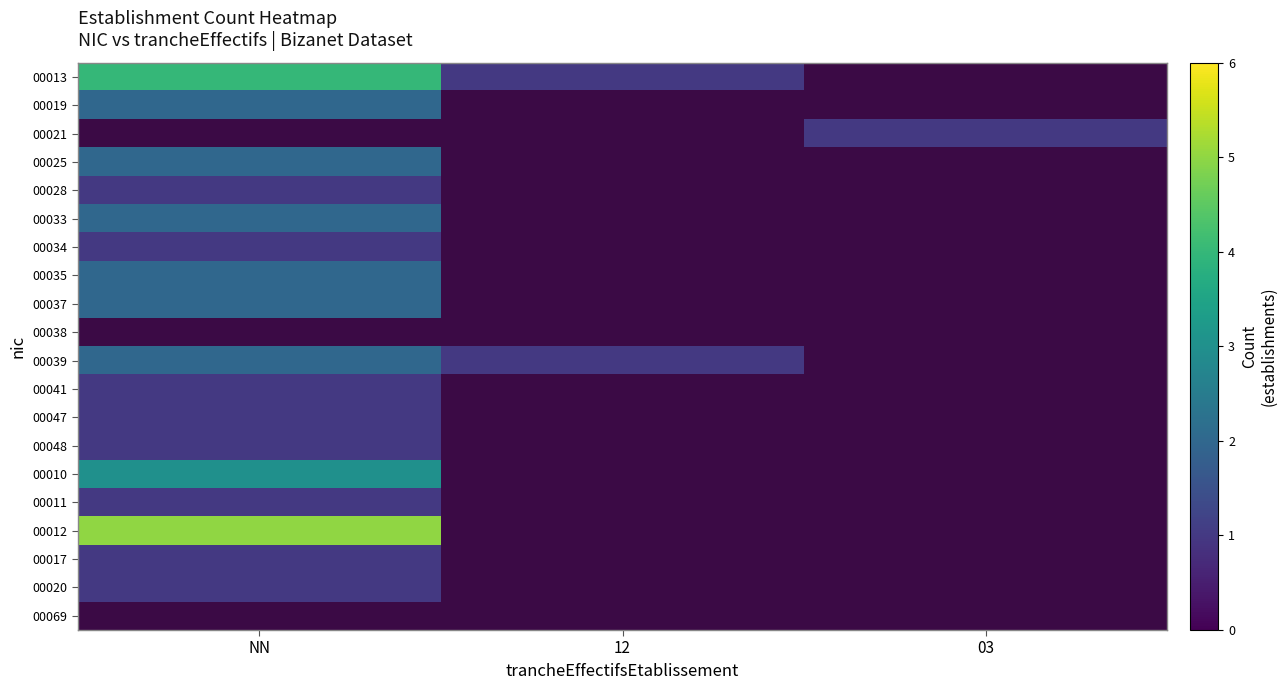

How many categories are shown in the chart?

3